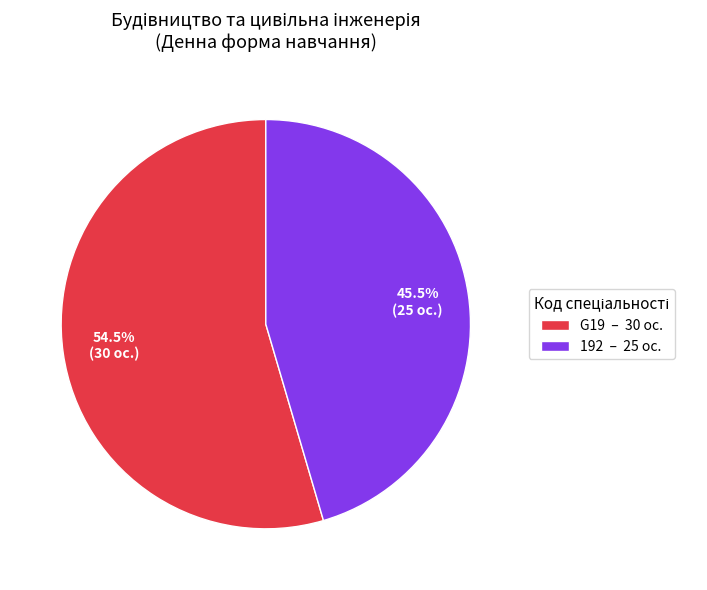

Do 192 and G19 together represent more than half of the pie?

Yes